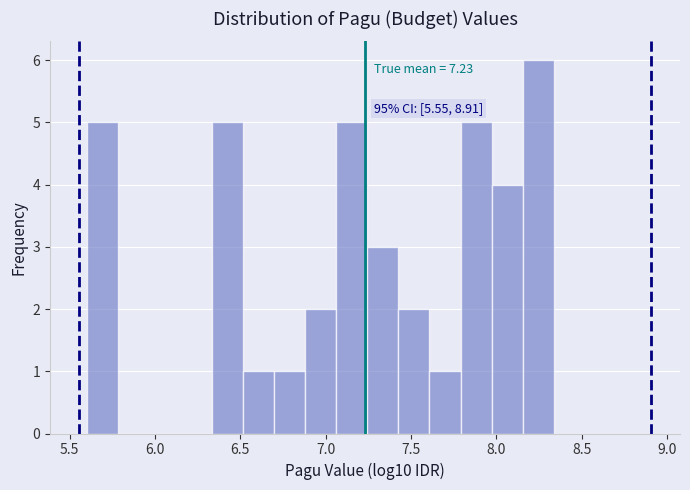

Around what value on the x-axis is the tallest bar? Give the approximate position of its centre, as read against the axis.

8.25